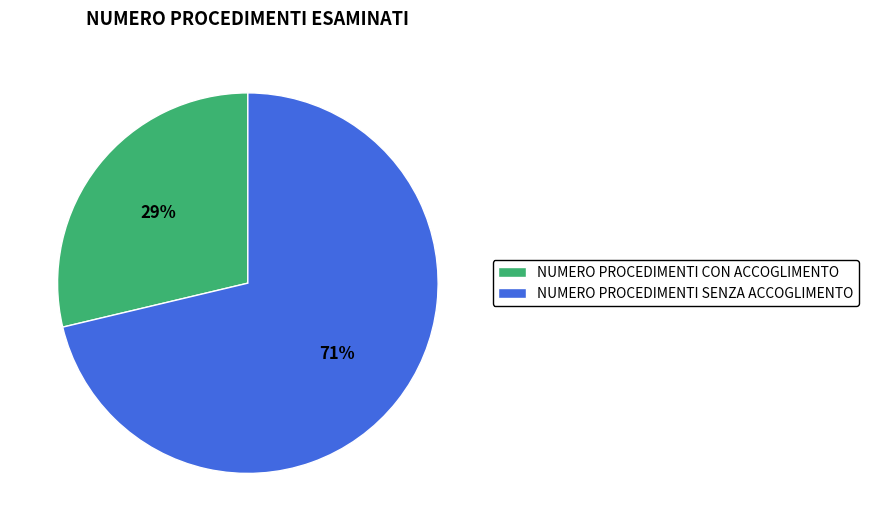

Do NUMERO PROCEDIMENTI SENZA ACCOGLIMENTO and NUMERO PROCEDIMENTI CON ACCOGLIMENTO together represent more than half of the pie?

Yes